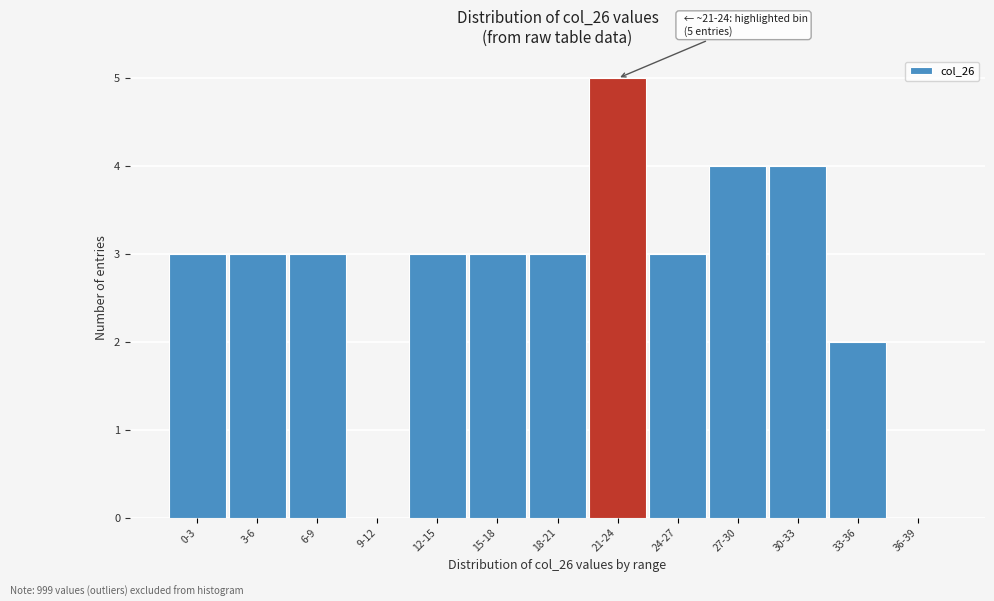

Reading right to left, list all the values displayed in this chart.

36-39=0	33-36=2	30-33=4	27-30=4	24-27=3	21-24=5	18-21=3	15-18=3	12-15=3	9-12=0	6-9=3	3-6=3	0-3=3